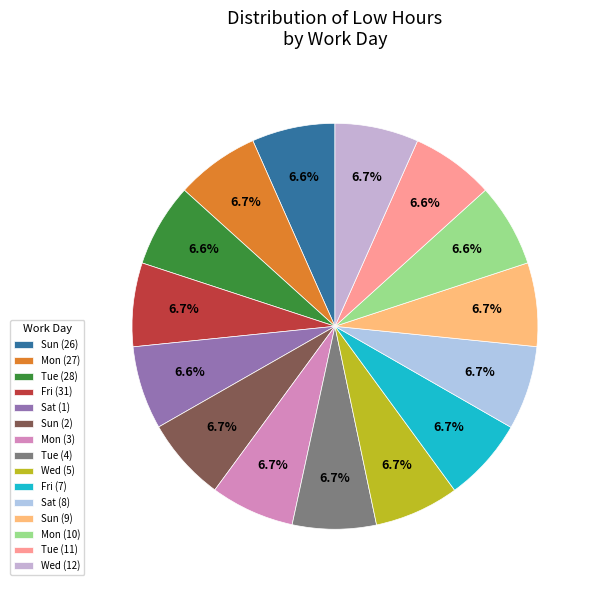

Is Fri (31) the majority of the pie?

No